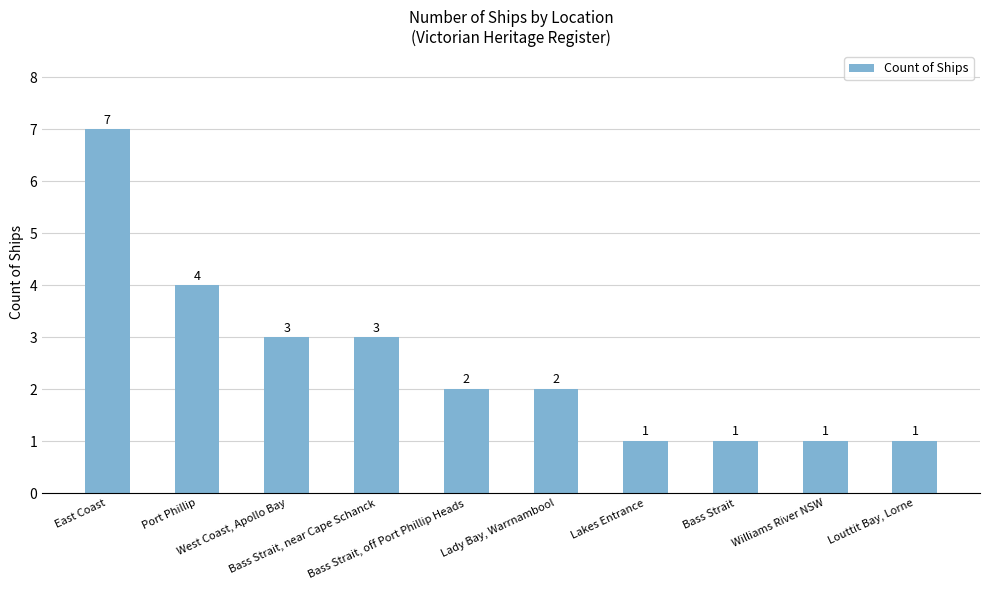

What is the difference between the maximum and minimum values?

6